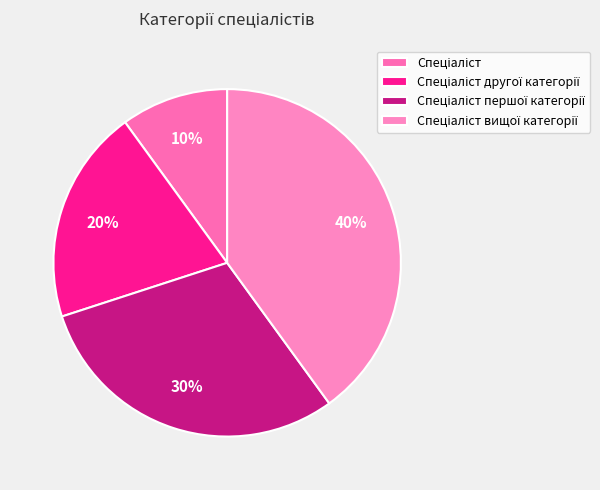

Count the number of slices in the pie.

4